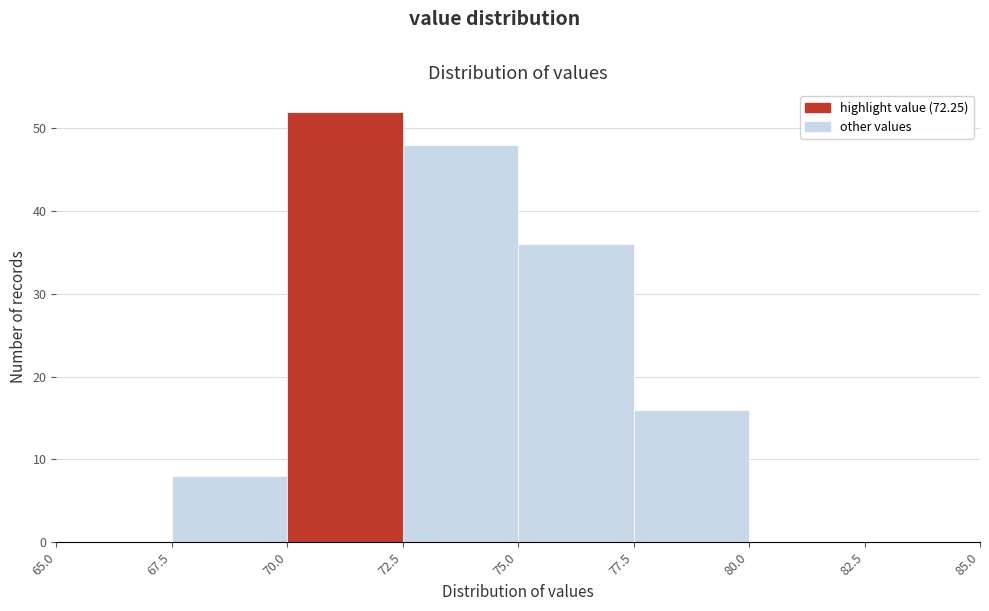

Which range on the x-axis has the tallest bar?

70.0 to 72.5